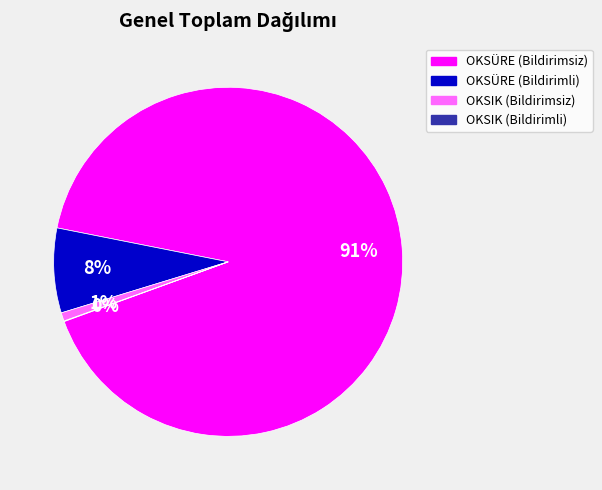

To the nearest percent, what is the average slice percentage?

25%